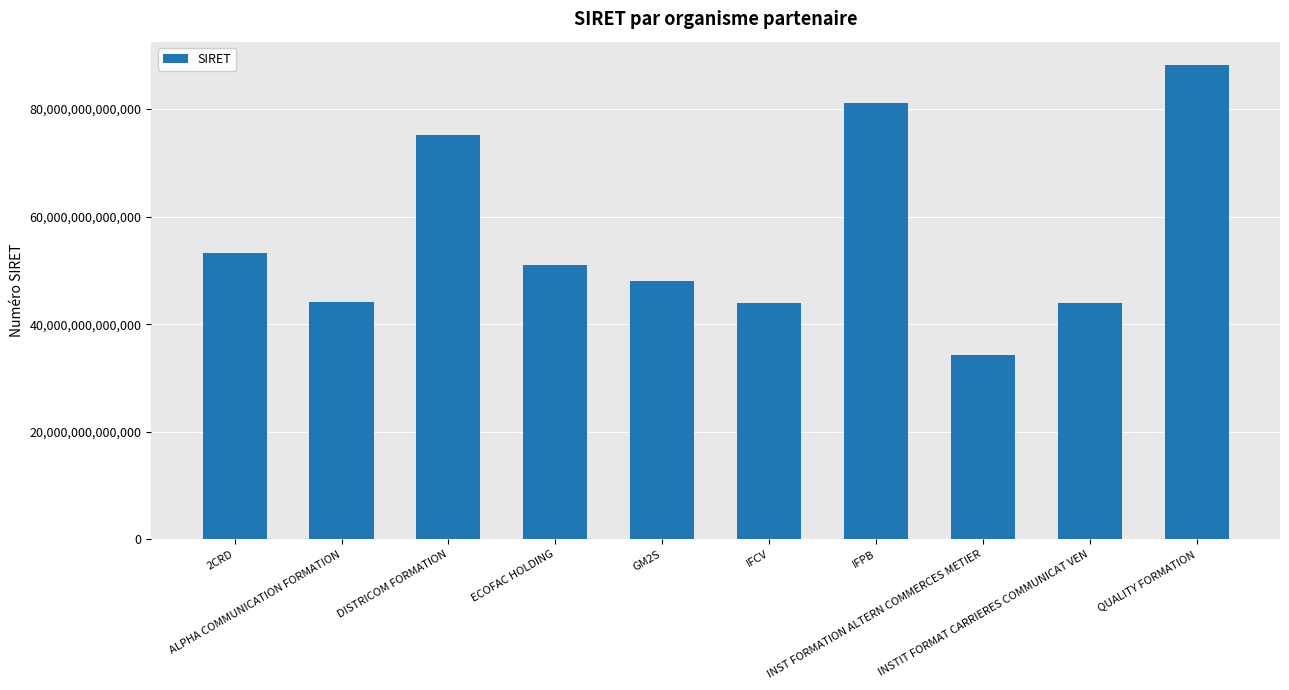

How many bars are there in total?

10